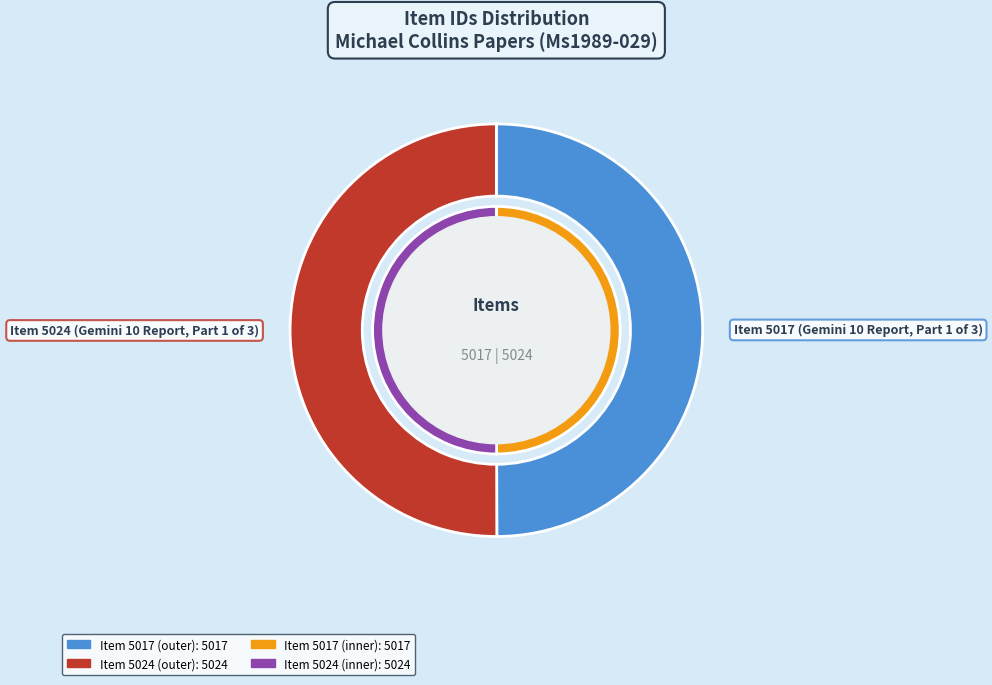

Which category has the smallest portion of the pie?

5017